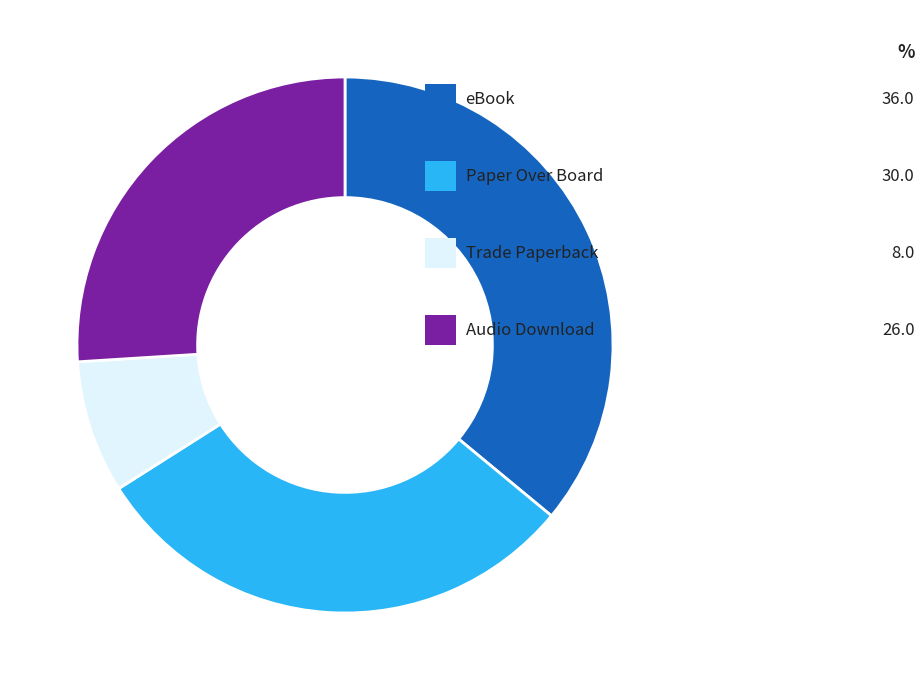

The eBook slice represents 36% of the pie. True or false?

True